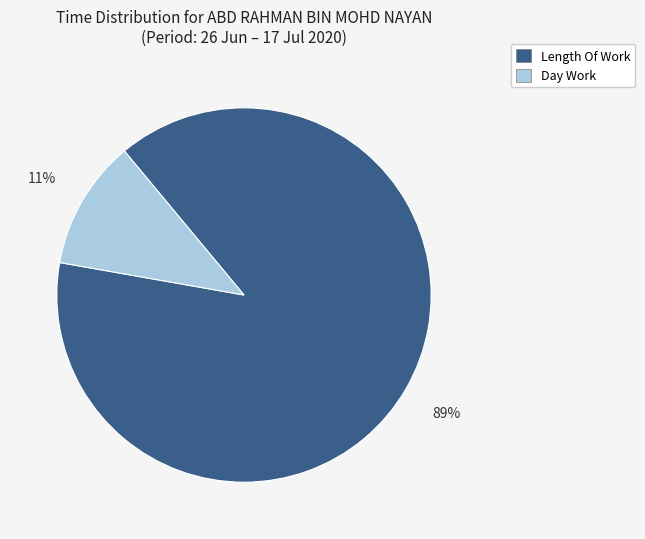

Is there a majority slice in this chart?

Yes